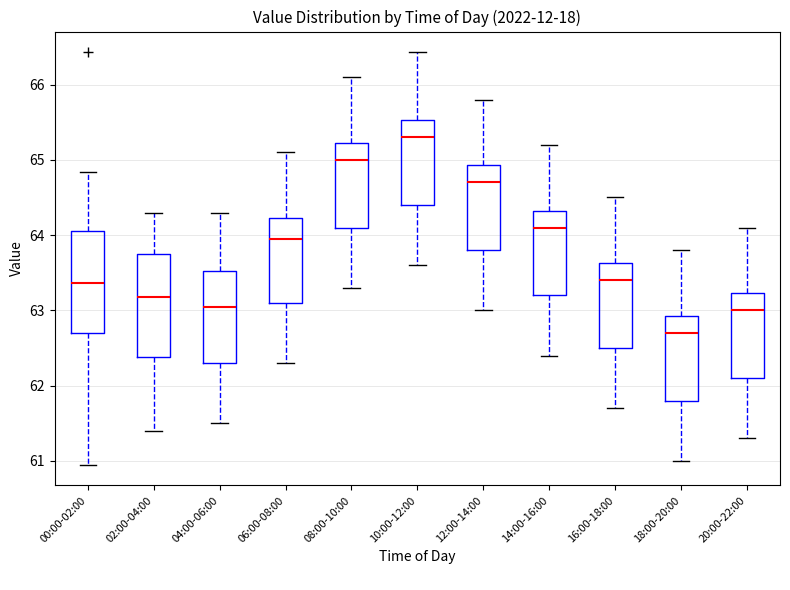

Which box has the highest median line?

10:00-12:00